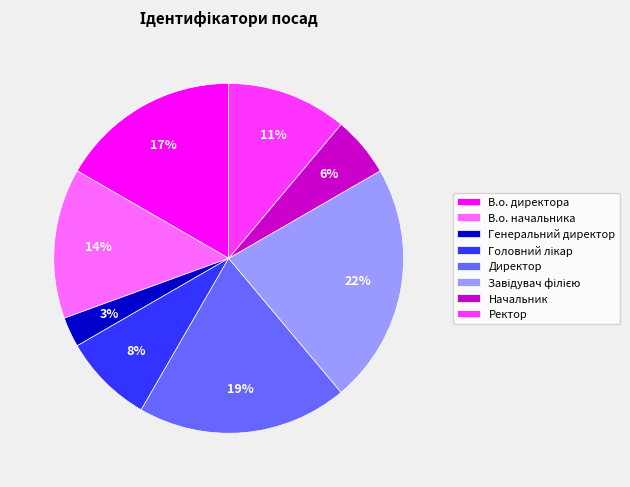

What is the smallest slice in the pie chart?

Генеральний директор